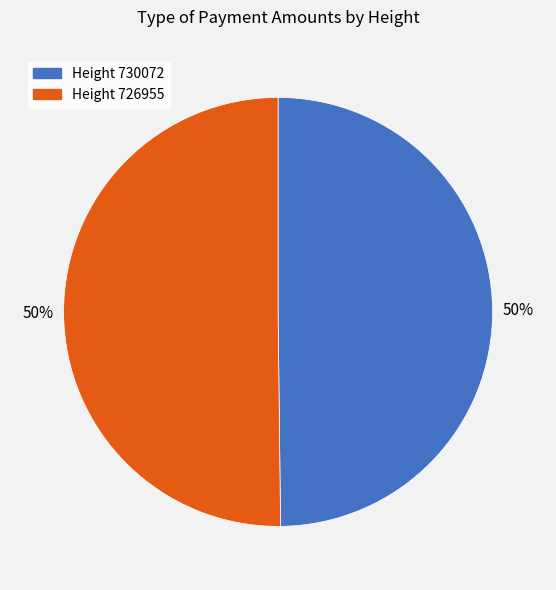

To the nearest percent, what is the average slice percentage?

50%